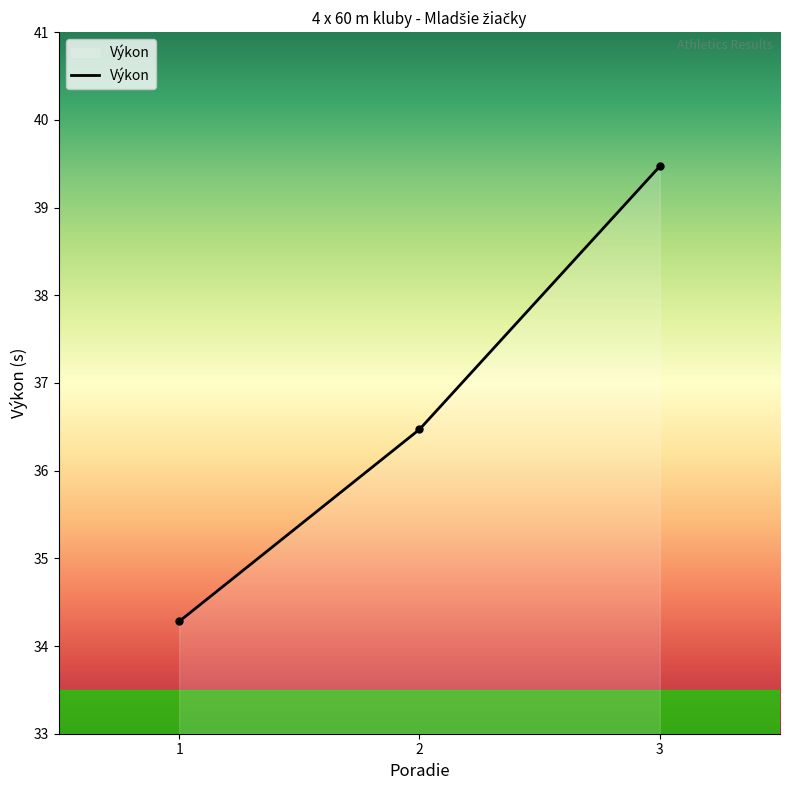

Reading left to right, extract all data points from this chart.

1=34.3	2=36.5	3=39.5